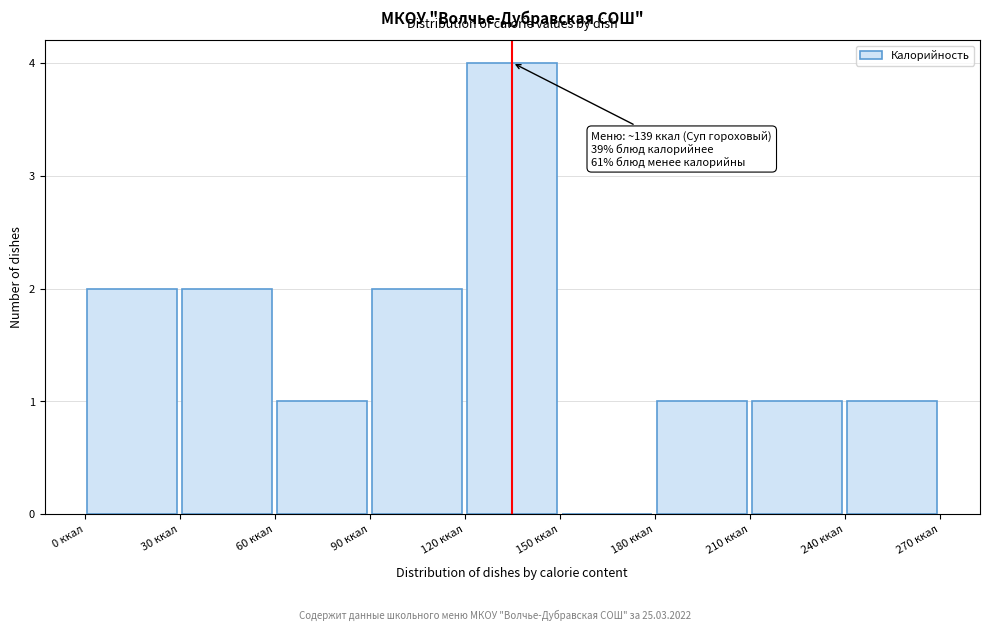

Over which range of the x-axis is the bar tallest?

120 to 150